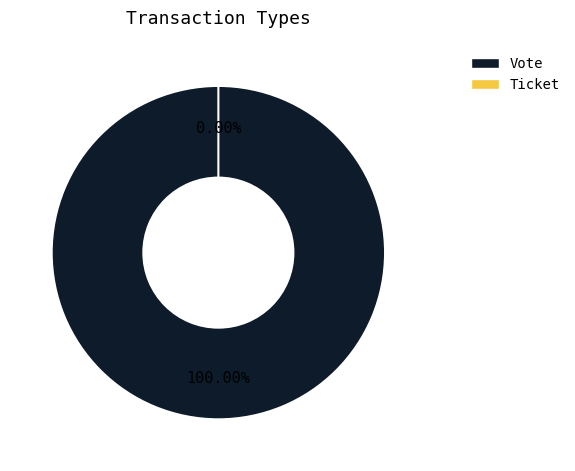

The Vote slice represents 99% of the pie. True or false?

False